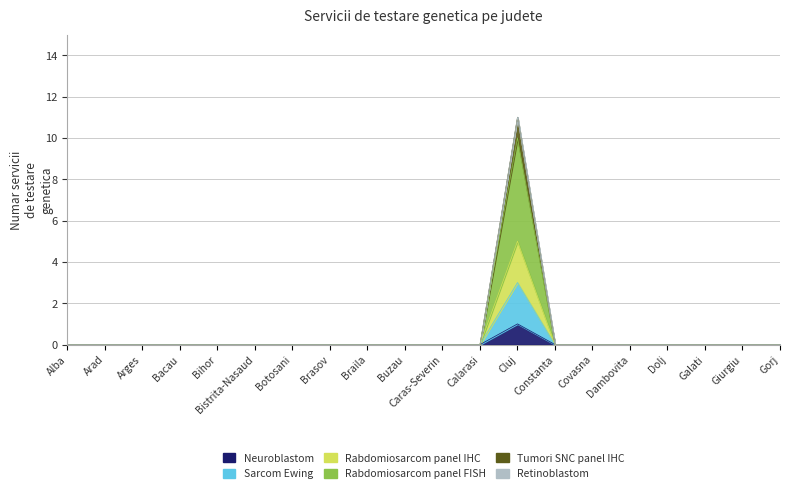

How many data points in Rabdomiosarcom panel IHC are above 0?

1